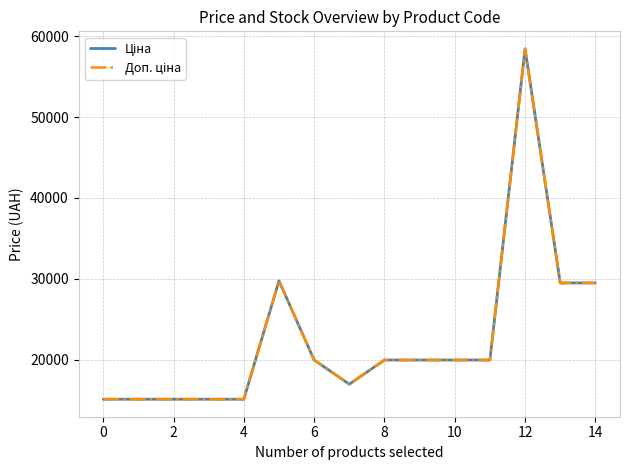

Reading left to right, what are all the values shown in this chart?

Ціна: 15120.0	15120.0	15120.0	15120.0	15120.0	29747.2	19964.2	16976.3	19964.2	19964.2	19964.2	19964.2	58426.5	29491.5	29491.5
Доп. ціна: 15120.0	15120.0	15120.0	15120.0	15120.0	29747.2	19964.2	16976.3	19964.2	19964.2	19964.2	19964.2	58426.5	29491.5	29491.5